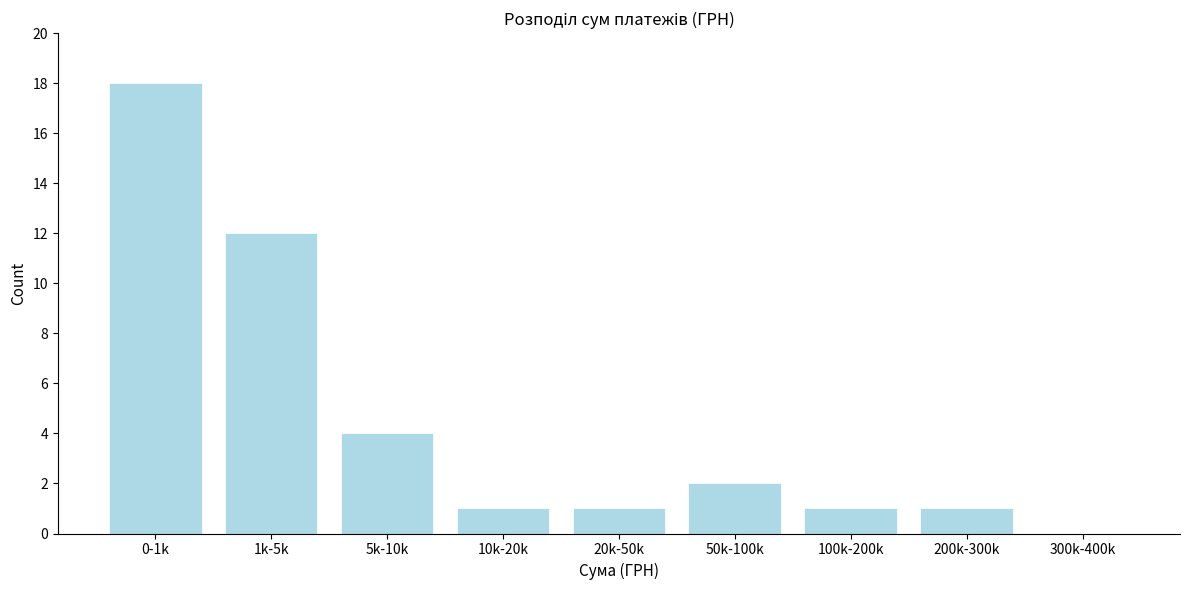

Reading left to right, extract all data points from this chart.

0-1k=18	1k-5k=12	5k-10k=4	10k-20k=1	20k-50k=1	50k-100k=2	100k-200k=1	200k-300k=1	300k-400k=0